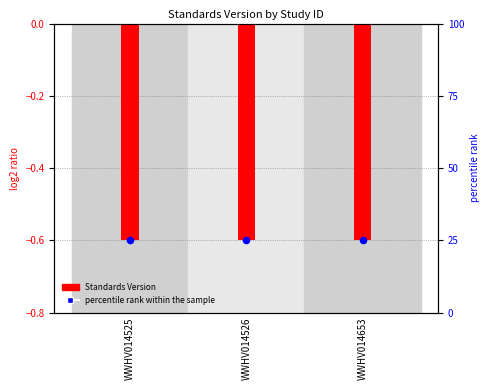

At how many categories does at least one series exceed 14?

3